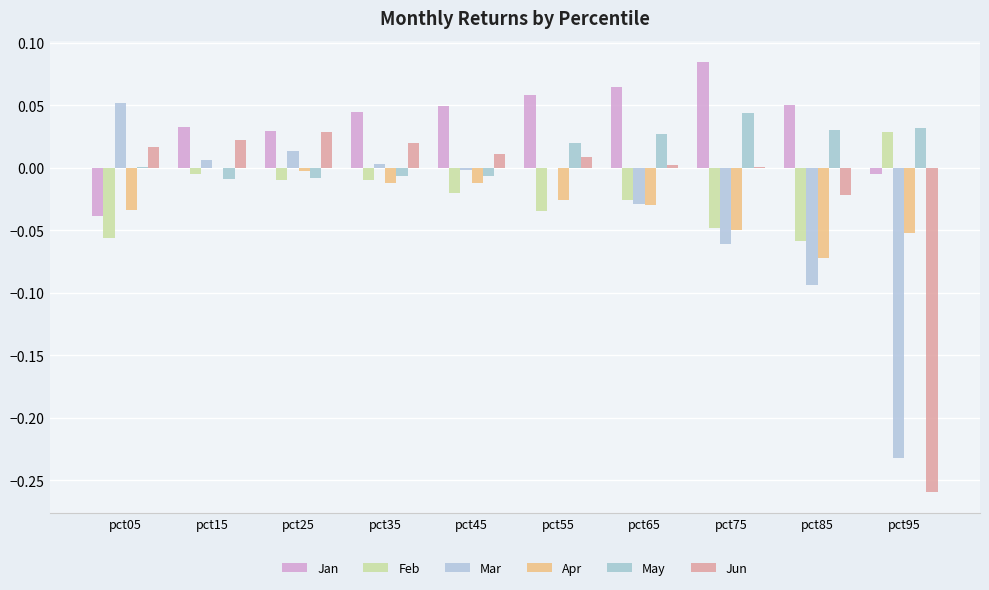

Reading left to right, extract all data points from this chart.

Jan: pct05=-0.0	pct15=0.0	pct25=0.0	pct35=0.0	pct45=0.0	pct55=0.1	pct65=0.1	pct75=0.1	pct85=0.1	pct95=-0.0
Feb: pct05=-0.1	pct15=-0.0	pct25=-0.0	pct35=-0.0	pct45=-0.0	pct55=-0.0	pct65=-0.0	pct75=-0.0	pct85=-0.1	pct95=0.0
Mar: pct05=0.1	pct15=0.0	pct25=0.0	pct35=0.0	pct45=-0.0	pct55=-0.0	pct65=-0.0	pct75=-0.1	pct85=-0.1	pct95=-0.2
Apr: pct05=-0.0	pct15=-0.0	pct25=-0.0	pct35=-0.0	pct45=-0.0	pct55=-0.0	pct65=-0.0	pct75=-0.0	pct85=-0.1	pct95=-0.1
May: pct05=0.0	pct15=-0.0	pct25=-0.0	pct35=-0.0	pct45=-0.0	pct55=0.0	pct65=0.0	pct75=0.0	pct85=0.0	pct95=0.0
Jun: pct05=0.0	pct15=0.0	pct25=0.0	pct35=0.0	pct45=0.0	pct55=0.0	pct65=0.0	pct75=0.0	pct85=-0.0	pct95=-0.3